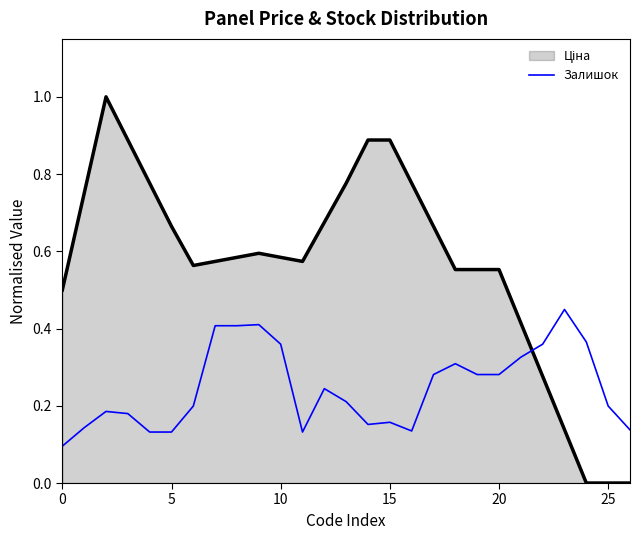

What is the smallest value displayed?

0.0